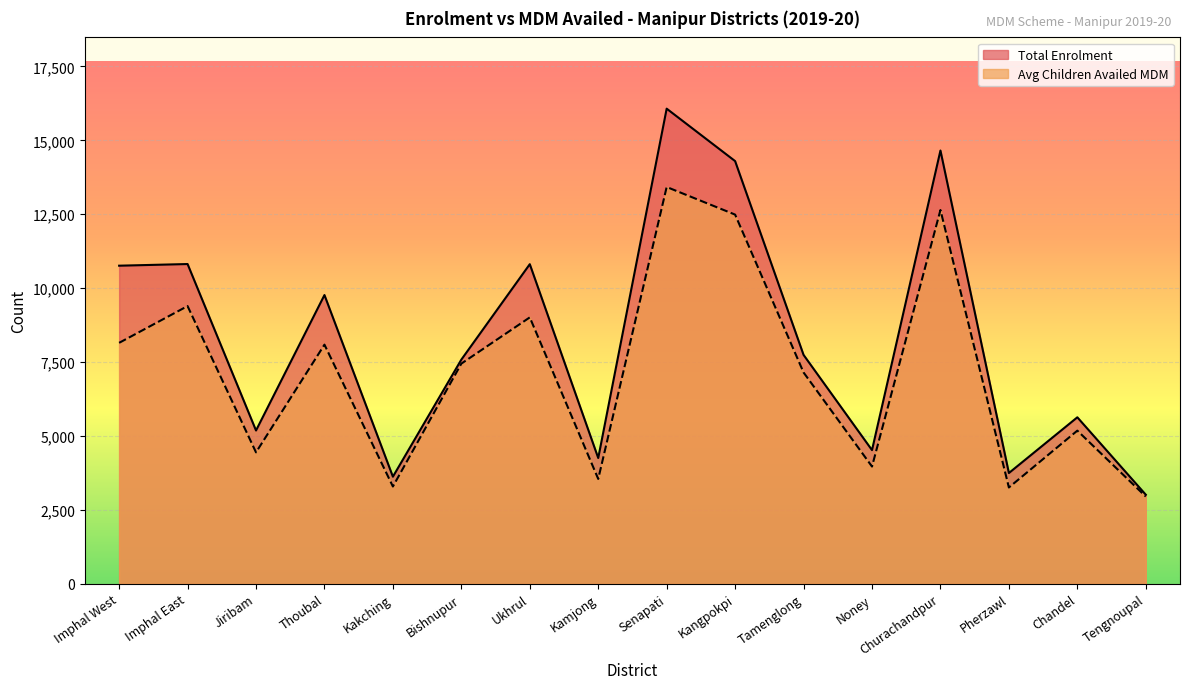

True or false: Avg Children Availed MDM and Total Enrolment intersect in this chart.

False